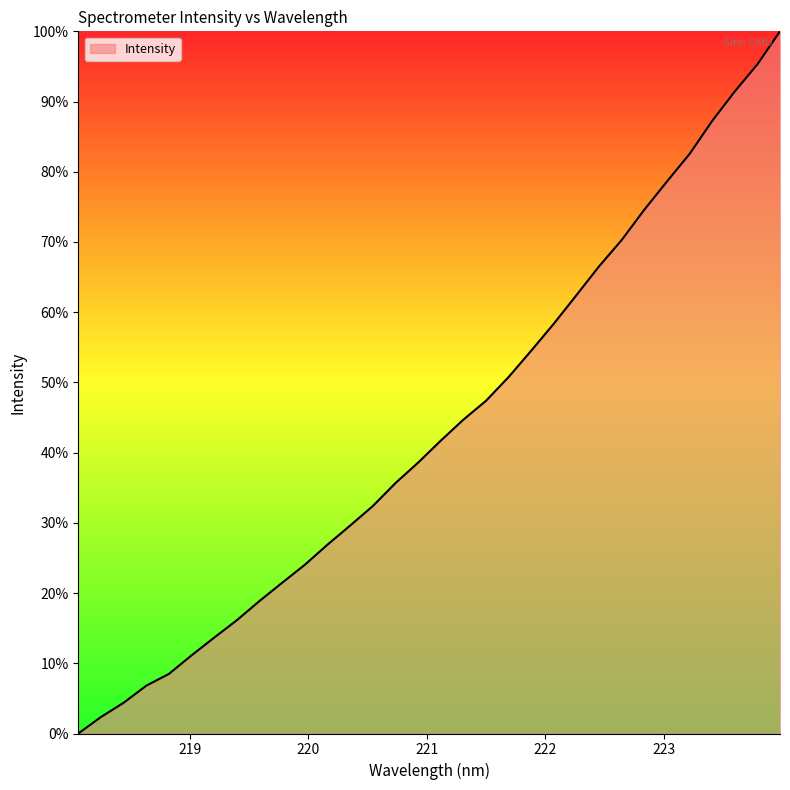

What is the greatest value displayed?

100.0